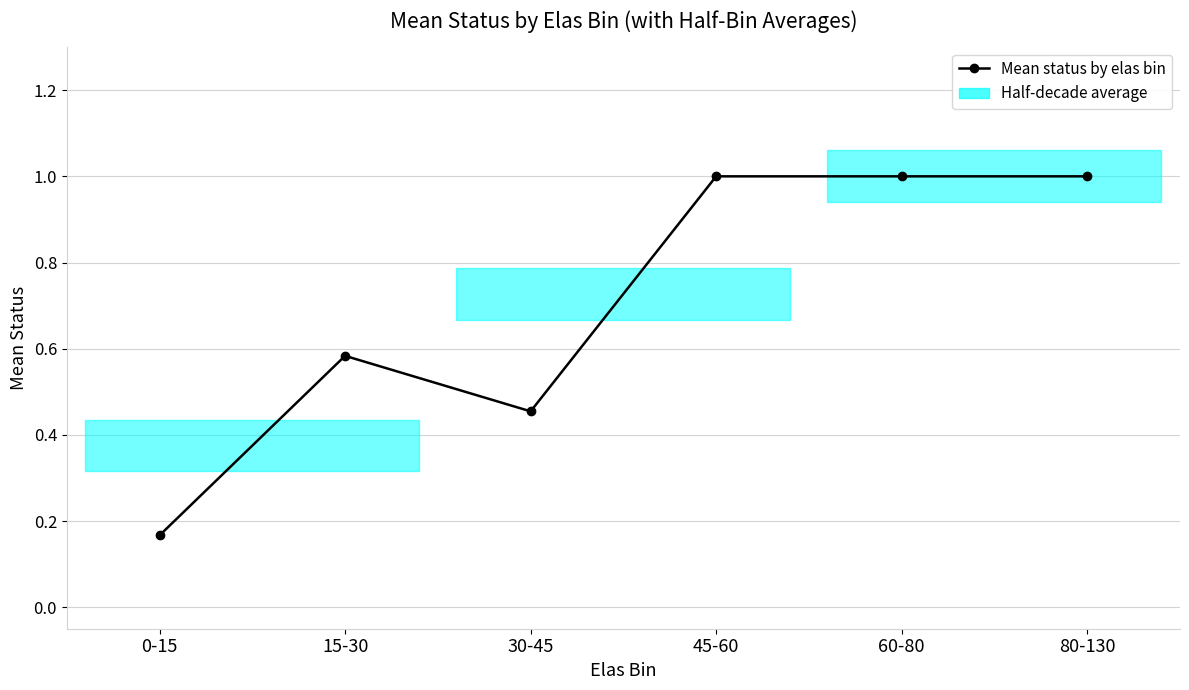

True or false: the data has more than 1 interior local peaks.

False